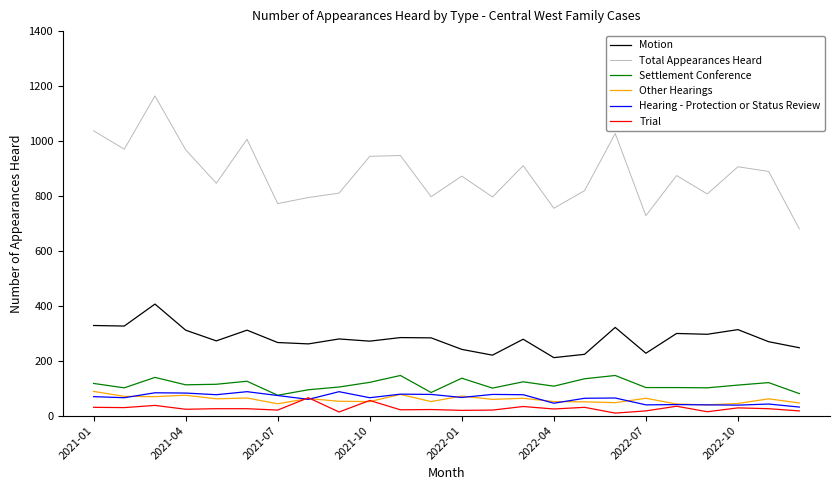

What is the maximum value shown in the chart?

1164